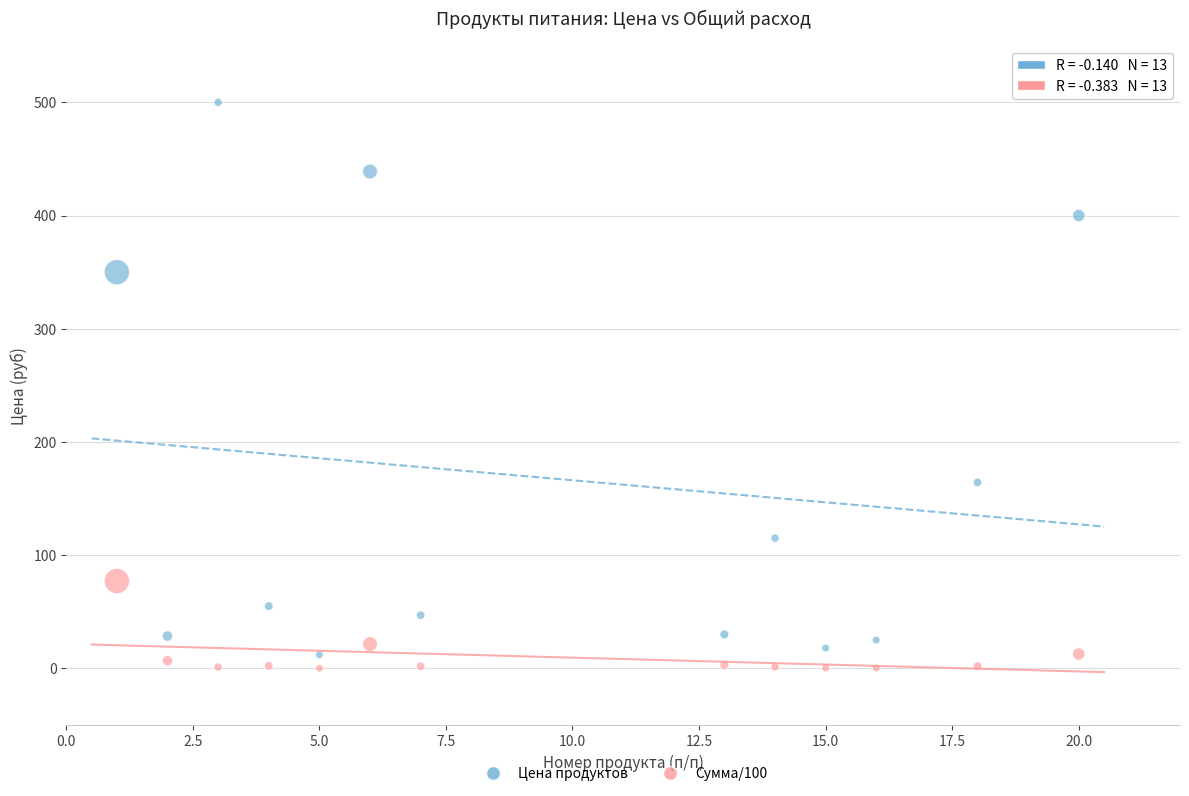

Across all data points, what is the range of X values (max minus min)?

19.0